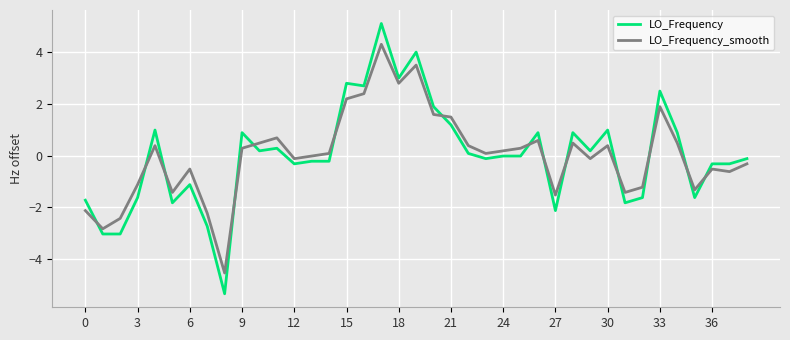

What is the highest value of the LO_Frequency_smooth series?

4.3